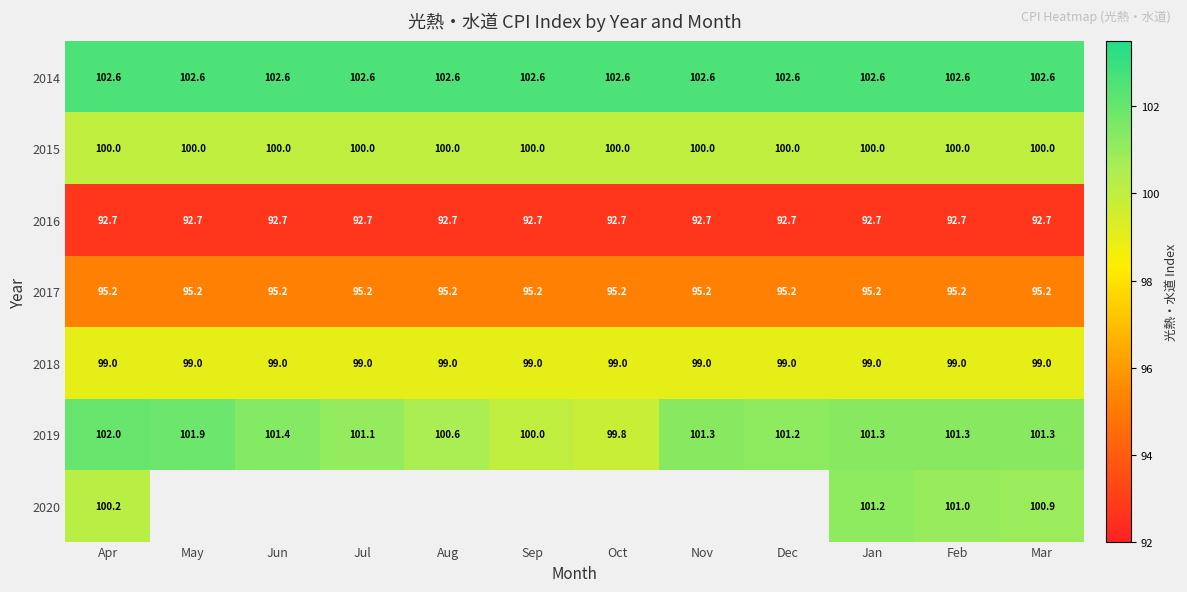

What is the smallest value displayed?

92.7